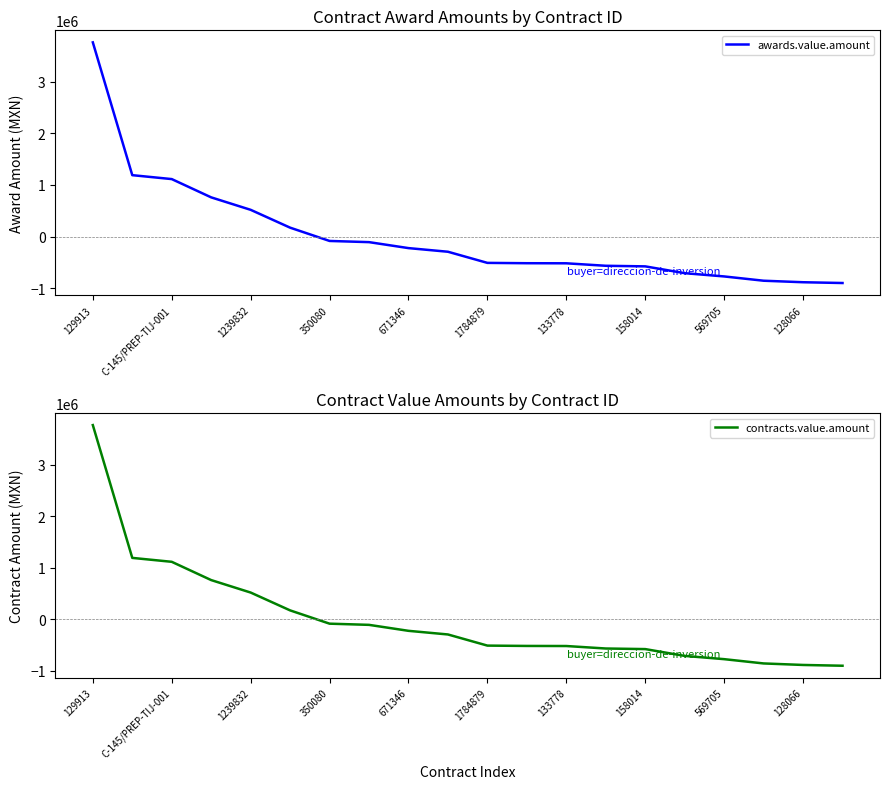

What are all the series names shown in the legend?

awards.value.amount, contracts.value.amount